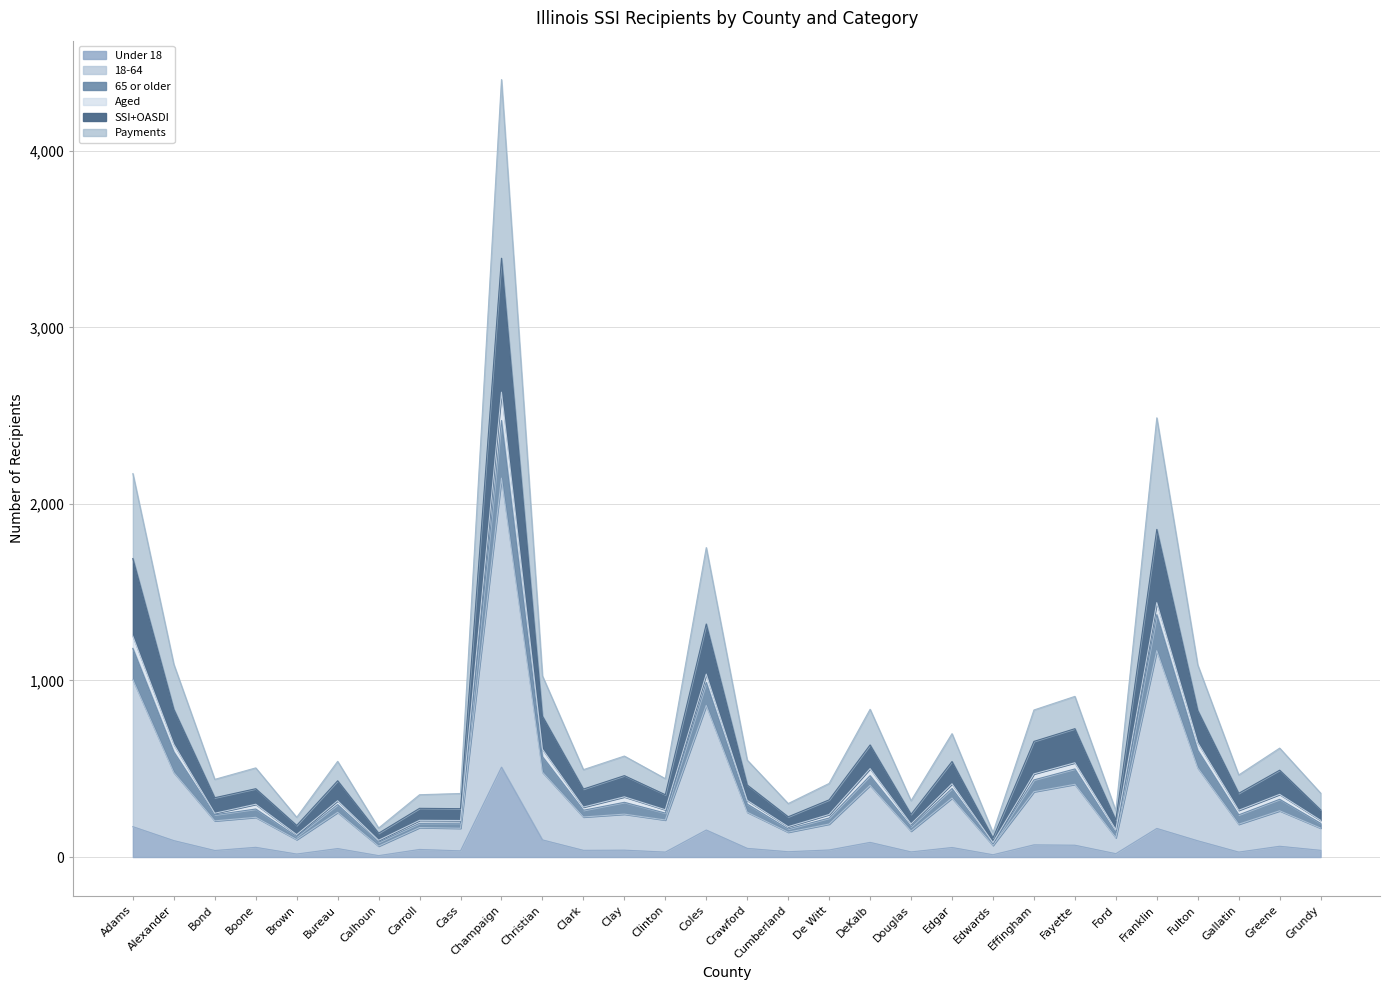

List the labels in order of 65 or older value, largest first.

Champaign, Franklin, Adams, Coles, Alexander, Fulton, Christian, Fayette, Effingham, DeKalb, Edgar, Greene, Clay, Bureau, Crawford, Boone, Clark, Gallatin, Clinton, Bond, De Witt, Carroll, Cass, Grundy, Douglas, Cumberland, Ford, Brown, Calhoun, Edwards